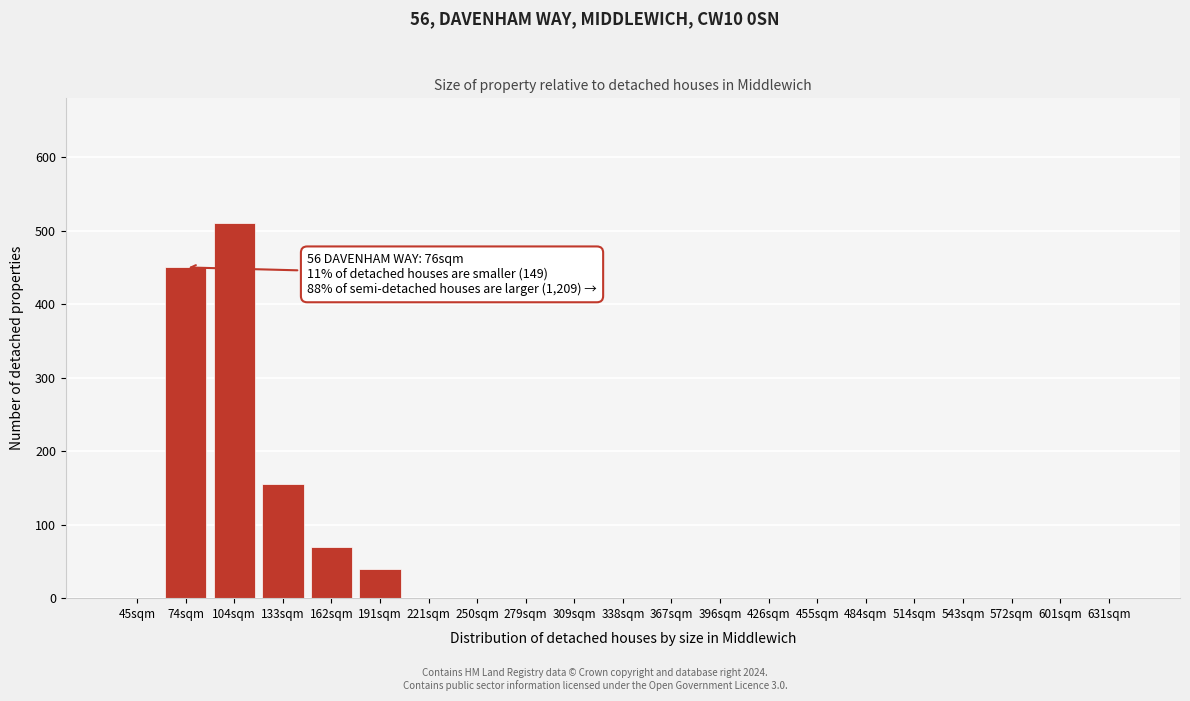

Reading left to right, extract all data points from this chart.

45sqm=0	74sqm=450	104sqm=510	133sqm=155	162sqm=70	191sqm=40	221sqm=0	250sqm=0	279sqm=0	309sqm=0	338sqm=0	367sqm=0	396sqm=0	426sqm=0	455sqm=0	484sqm=0	514sqm=0	543sqm=0	572sqm=0	601sqm=0	631sqm=0